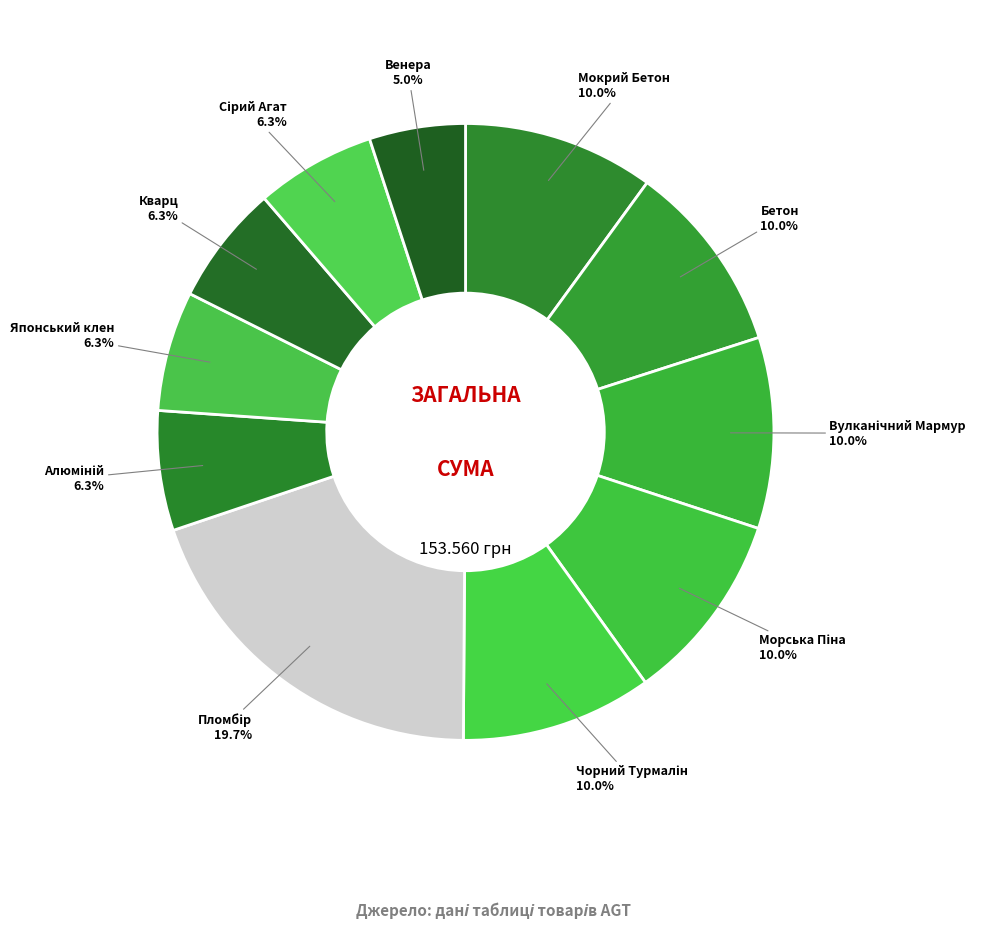

Rank the categories by value from lowest to highest.

0190 VR - Венера, 6023 - Алюміній, 6026 - Японський клен, 6025 - Кварц, 6024 - Сірий Агат, 5204 - Мокрий Бетон, 5203 - Бетон, 5193 - Вулканічний Мармур, 1070 - Морська Піна, 1049 - Чорний Турмалін, 1059 - Пломбір